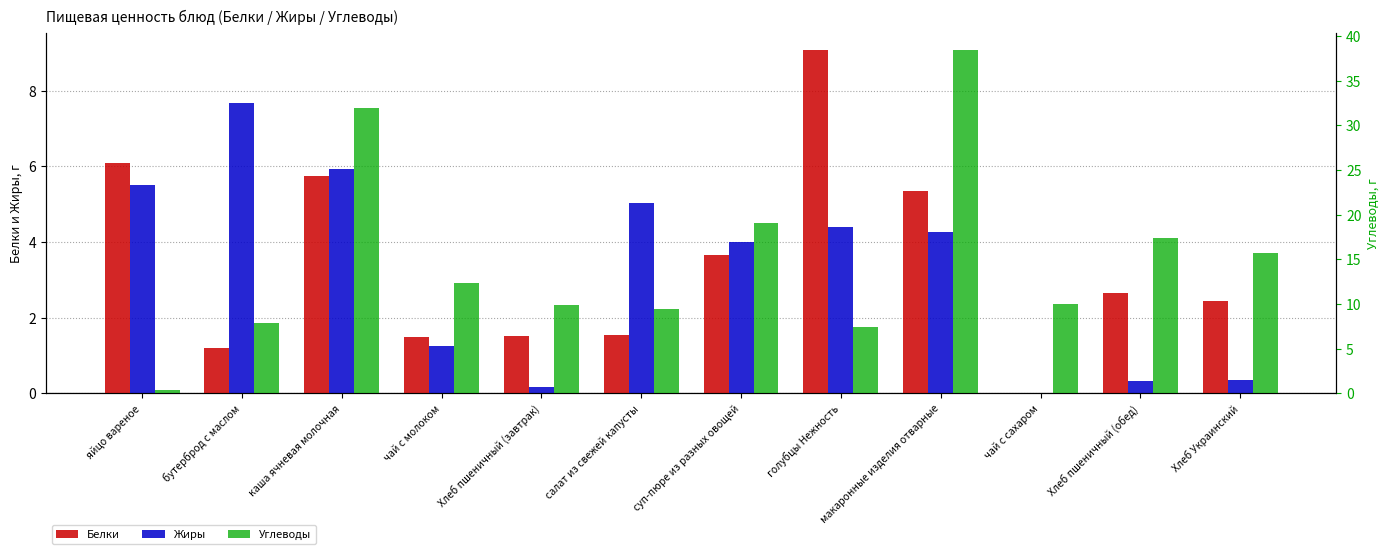

Does the chart contain stacked bars?

No